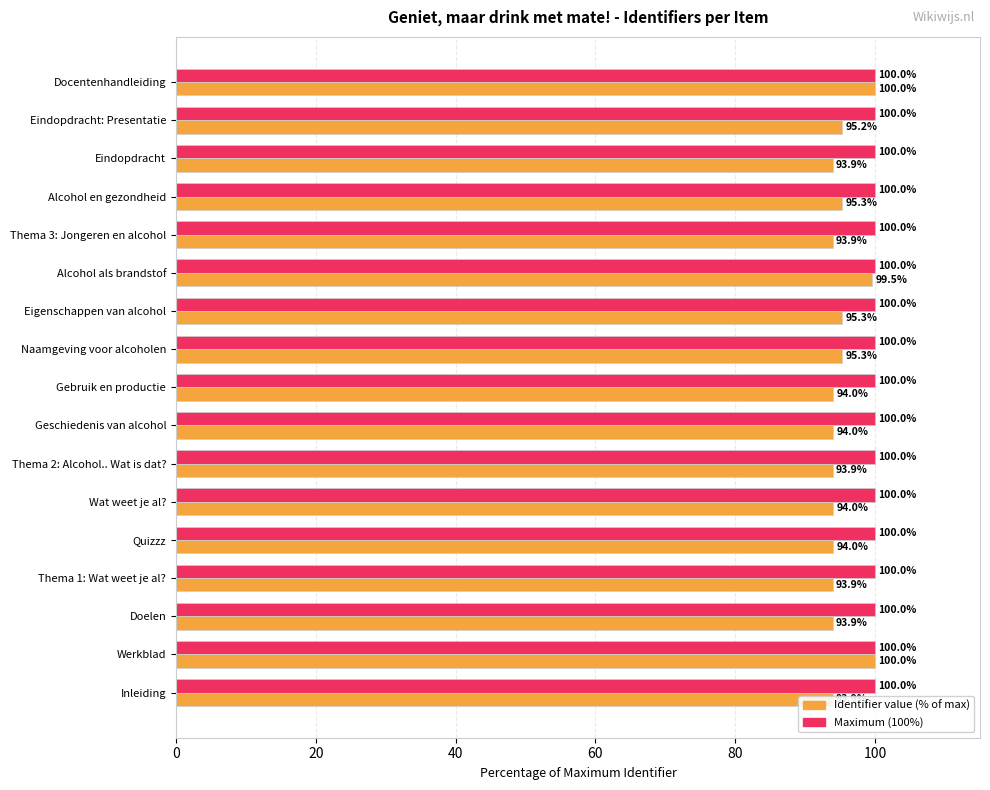

At how many categories does at least one series exceed 60?

17